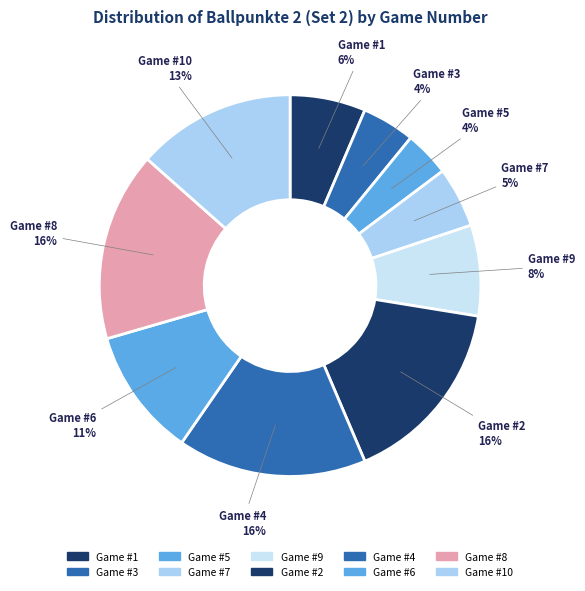

Is the sum of Game #10 and Game #6 greater than half?

No